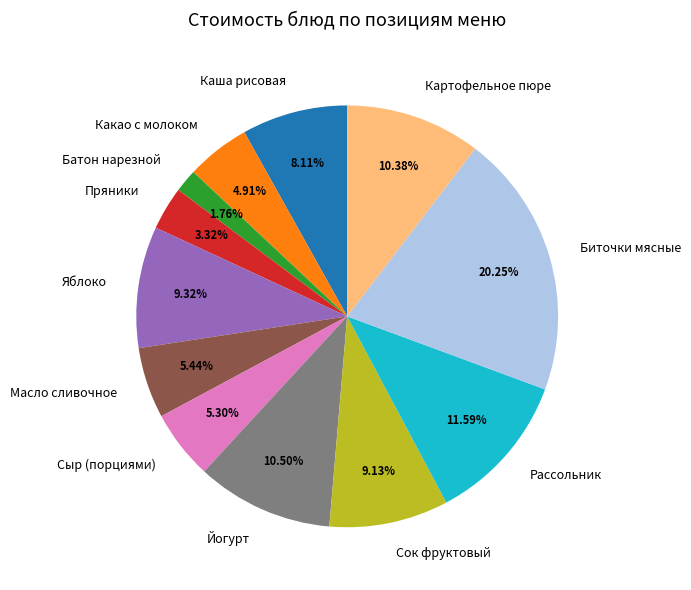

To the nearest percent, what is the difference between the largest and smallest slice percentages?

18%